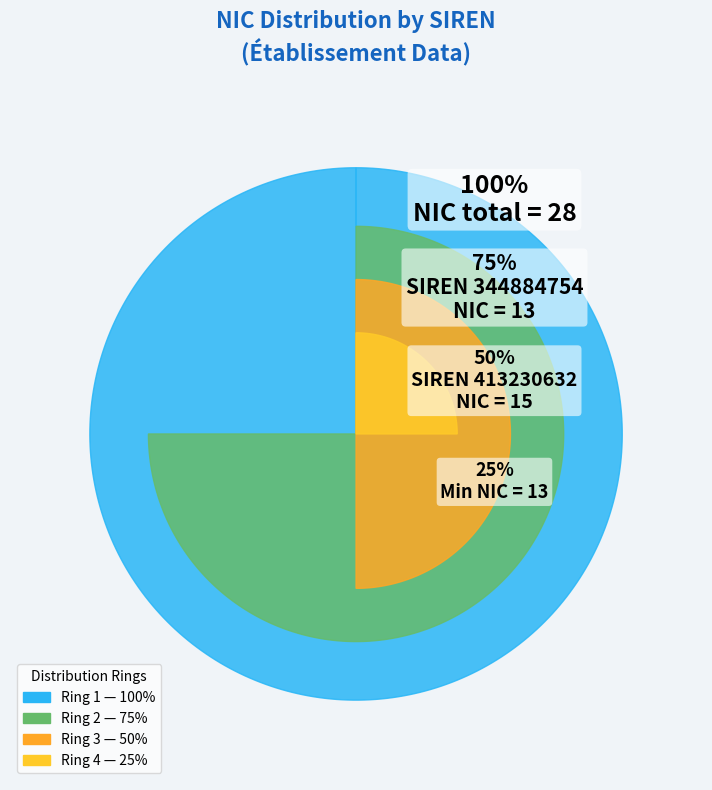

Is there a majority slice in this chart?

Yes